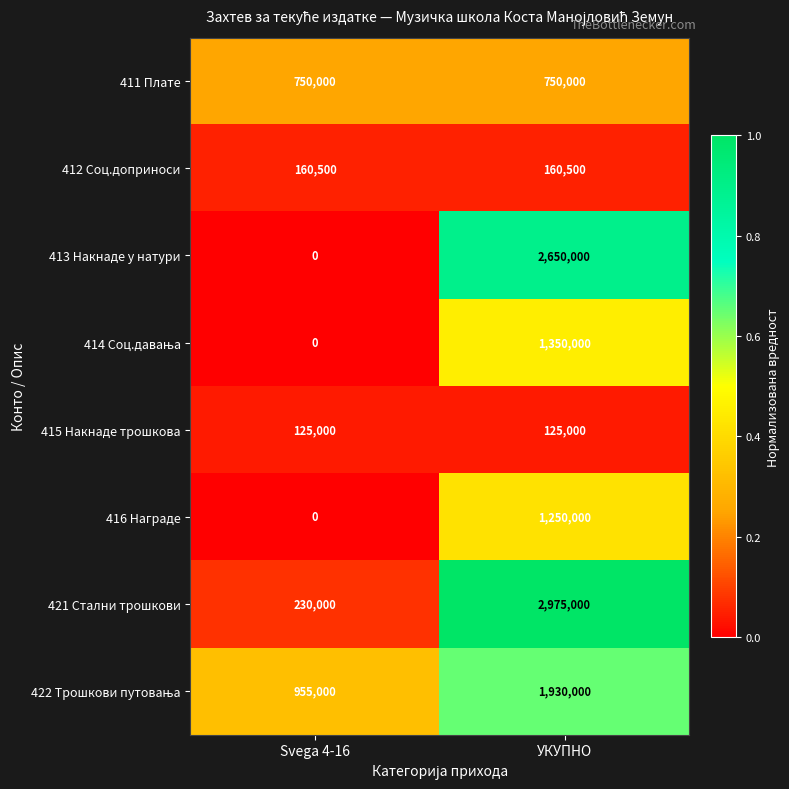

Which category has the lowest value in the 416 Награде series?

Svega 4-16